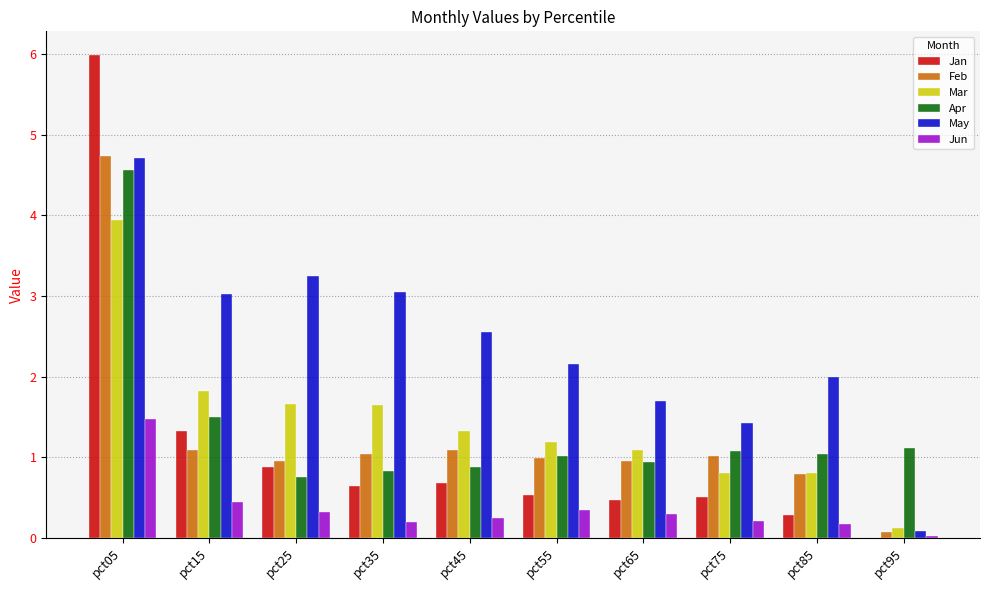

Which series has the largest total across all categories?

May